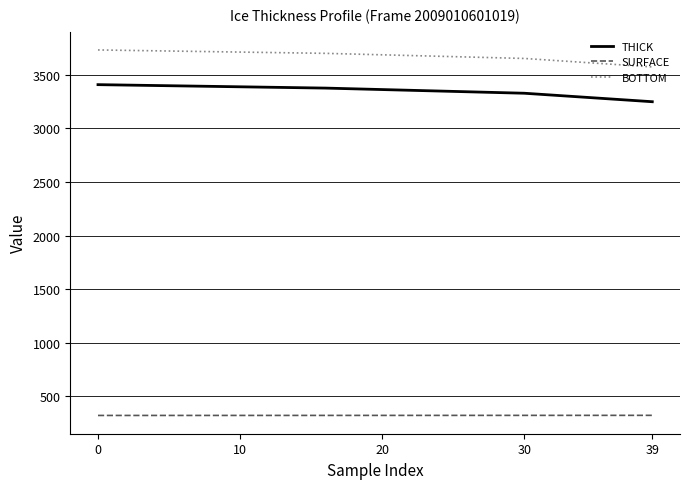

Which series has the largest range (max minus min)?

THICK